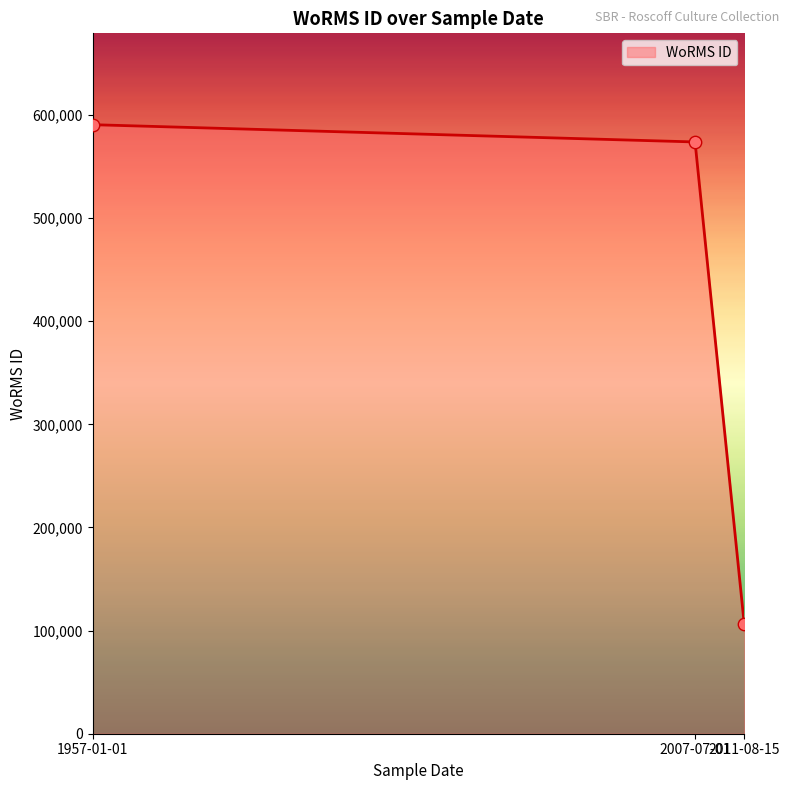

What is the minimum value shown in the chart?

106287